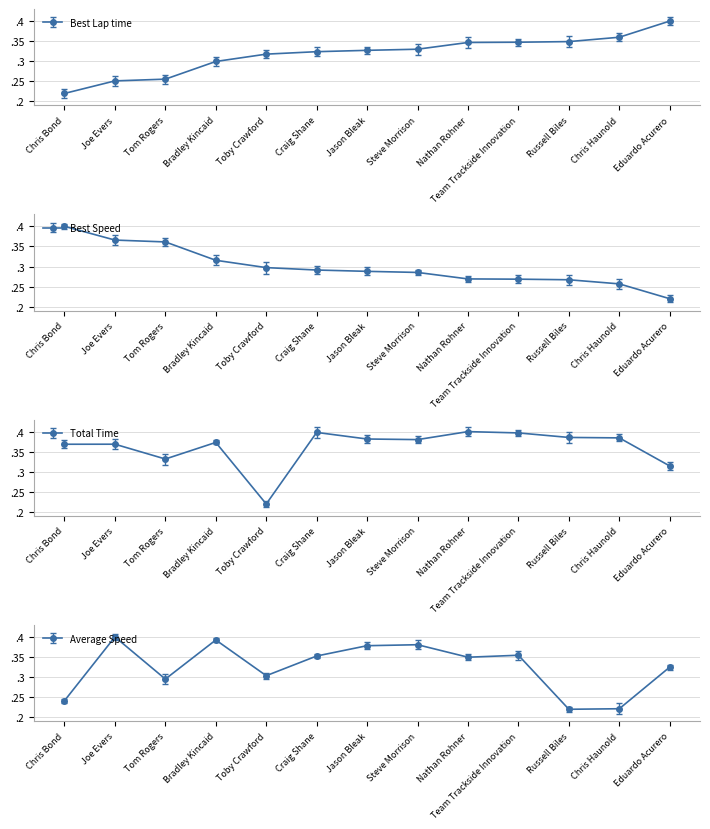

At which category is the sum across all series the highest?

Joe Evers